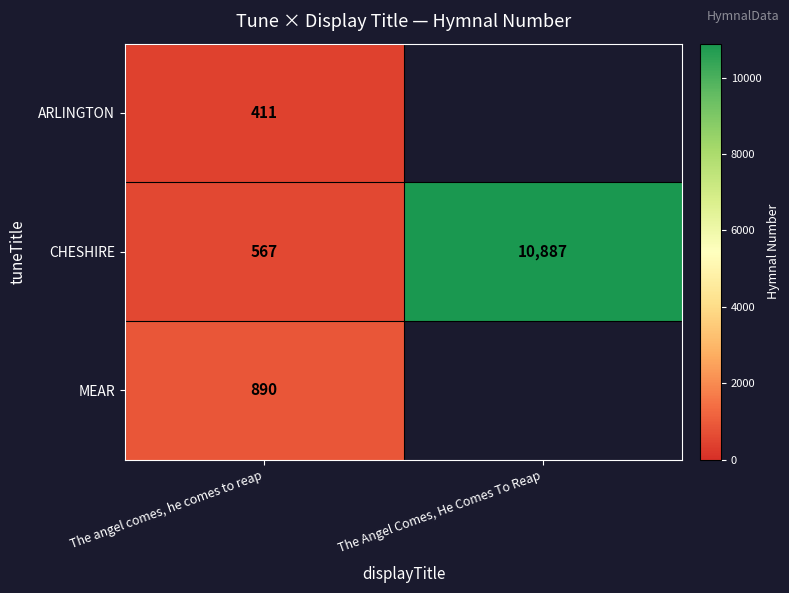

What is the approximate value of CHESHIRE at The angel comes, he comes to reap, to the nearest 10?

570